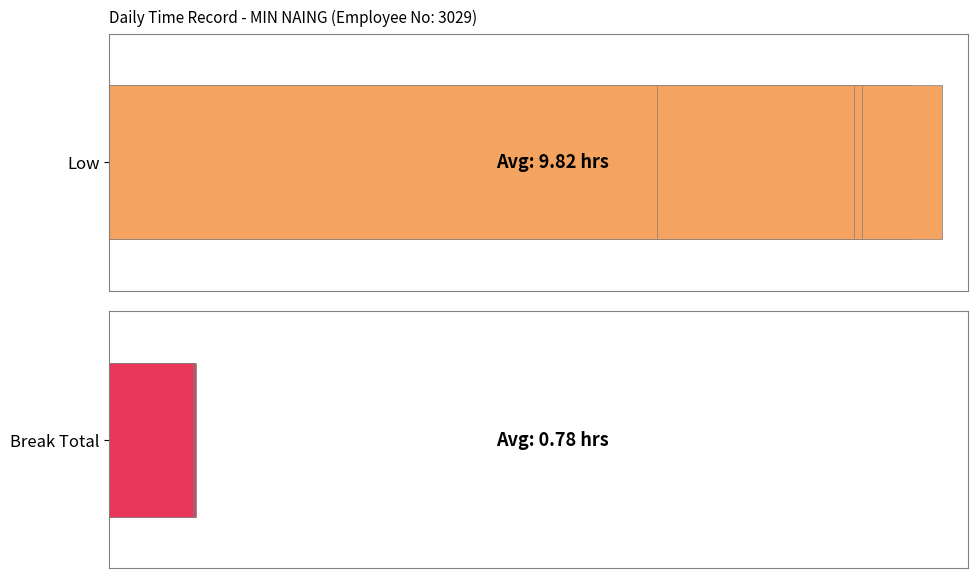

The value of Break Total at 7 is -4.6. True or false?

False